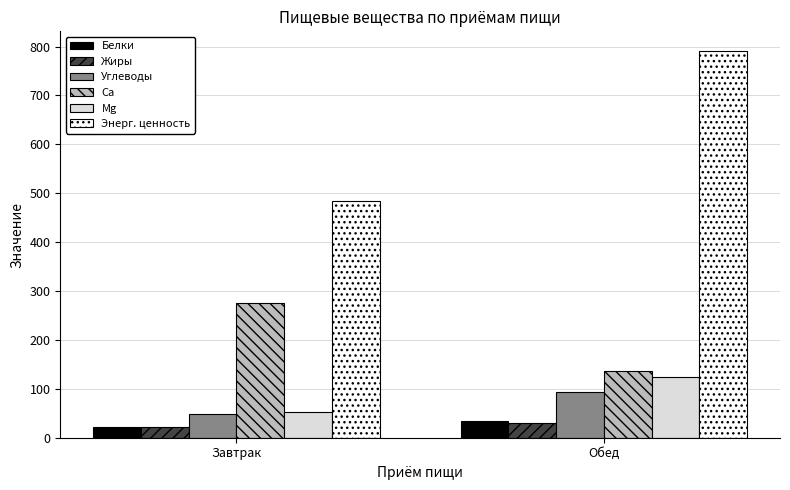

How many bars are there in each group?

6